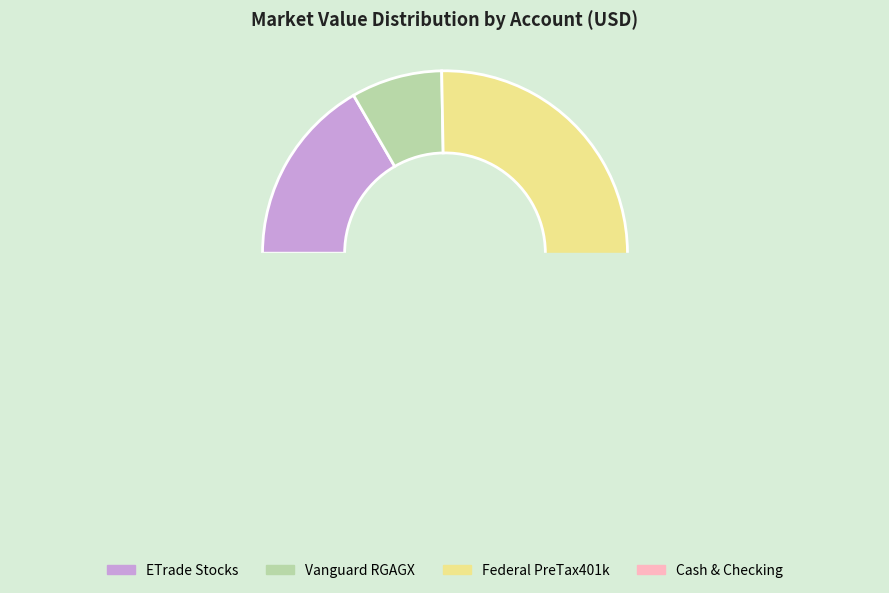

What is the largest slice in the pie chart?

Cash & Checking